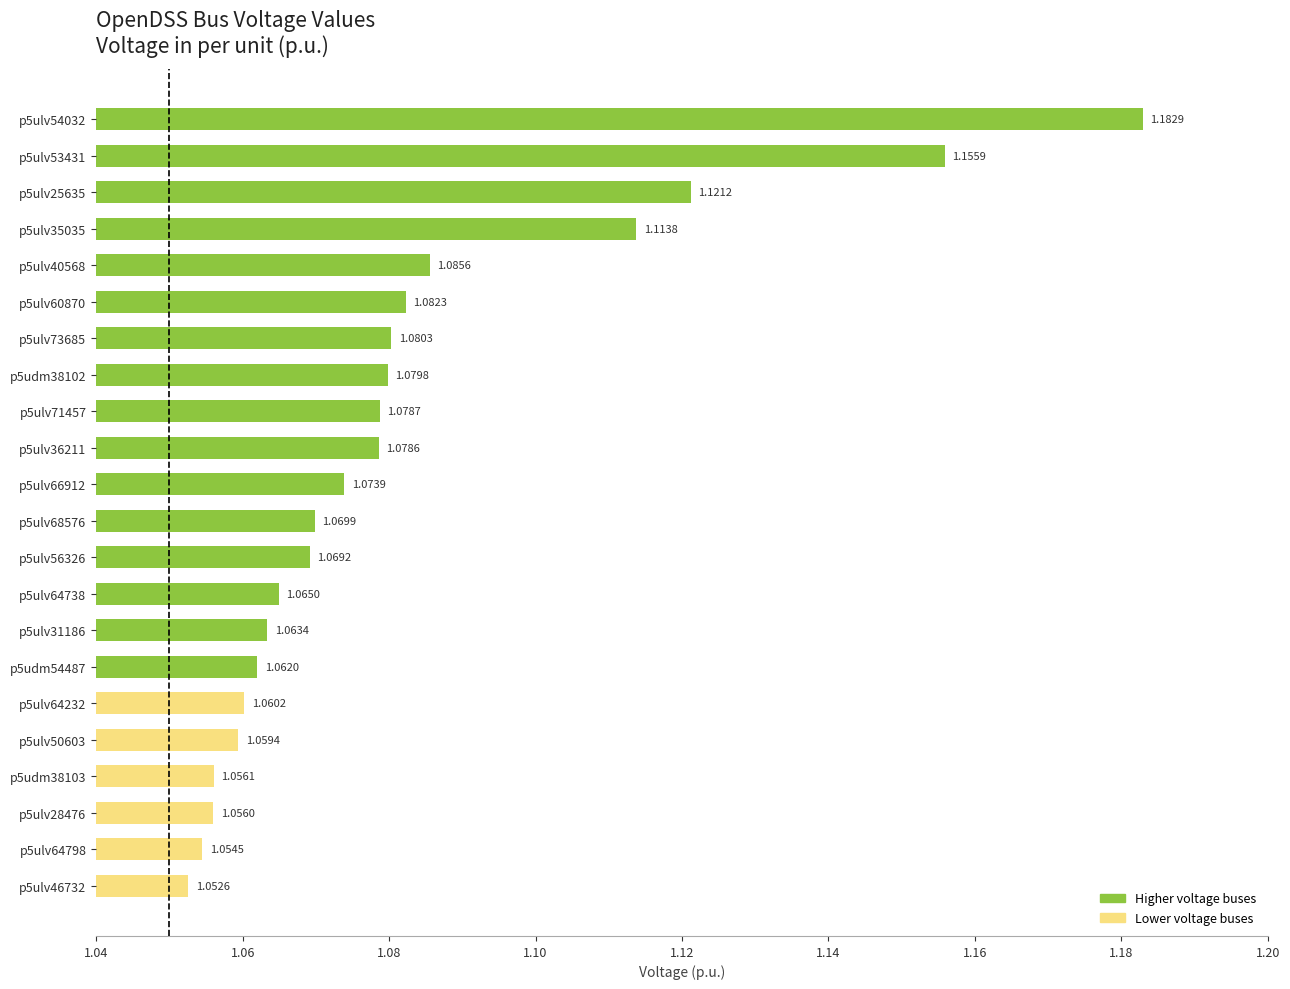

What is the change in value from p5ulv46732 to p5ulv25635?

+0.1